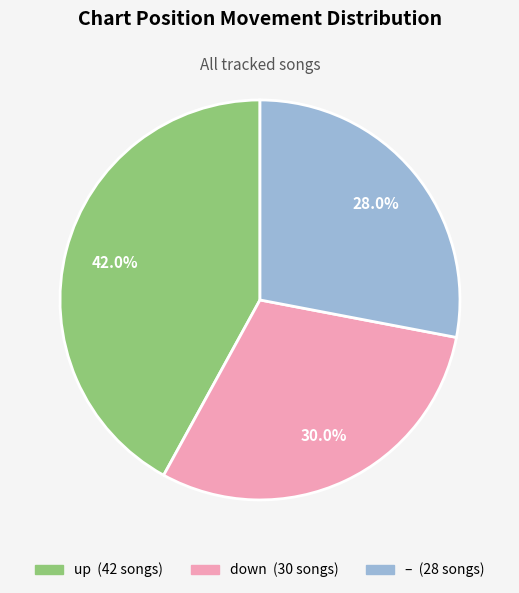

Does any single category account for the majority?

No